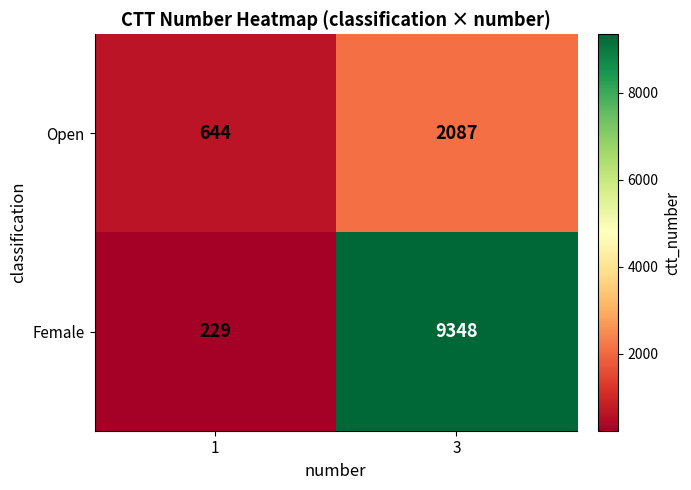

Which category has the highest value in the Open series?

3